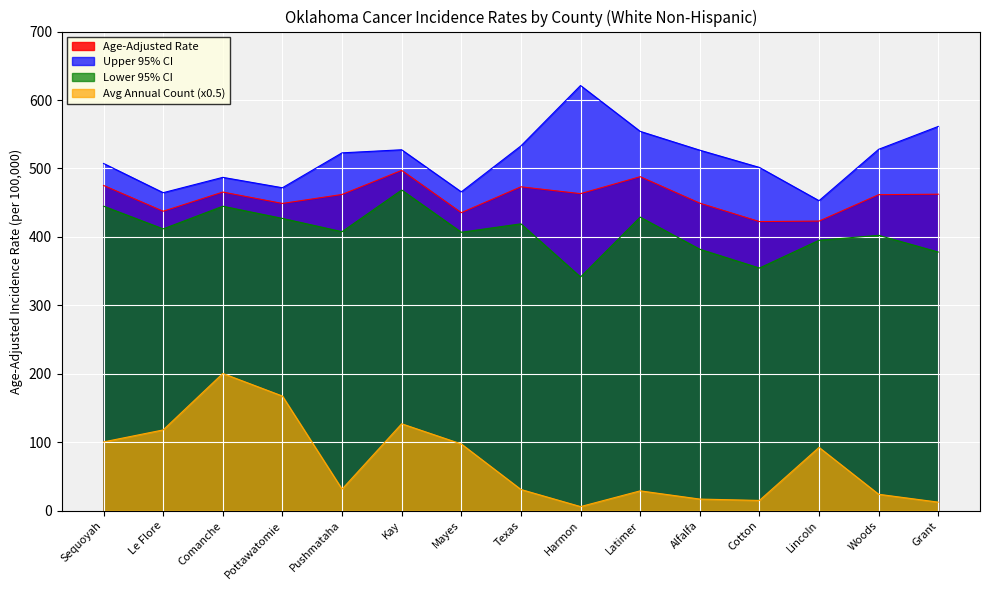

Which category has the lowest value in the Lower 95% CI series?

Harmon